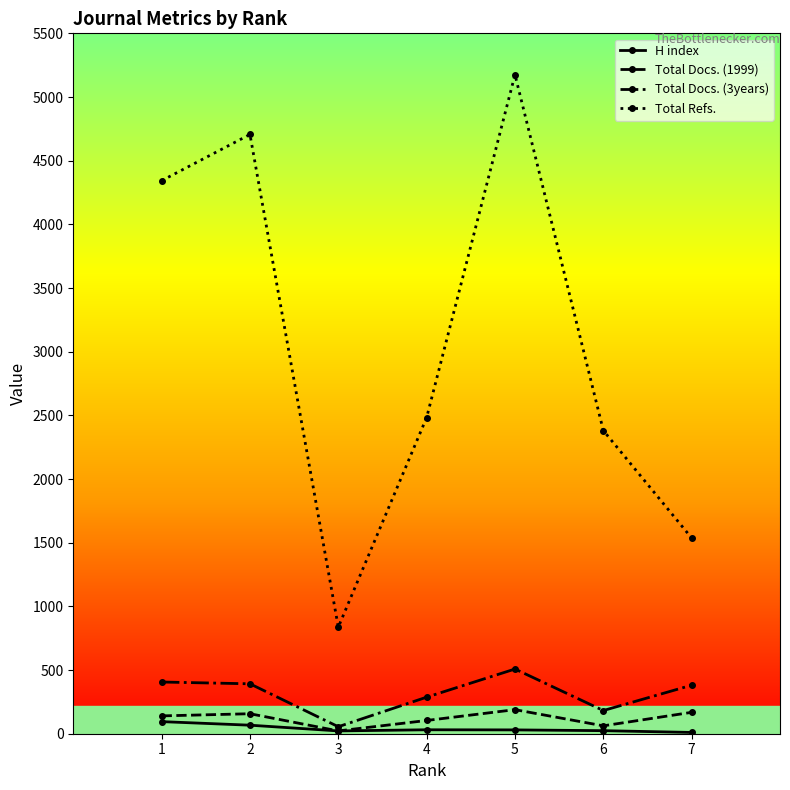

What is the difference between the highest and lowest values at 7?

1527